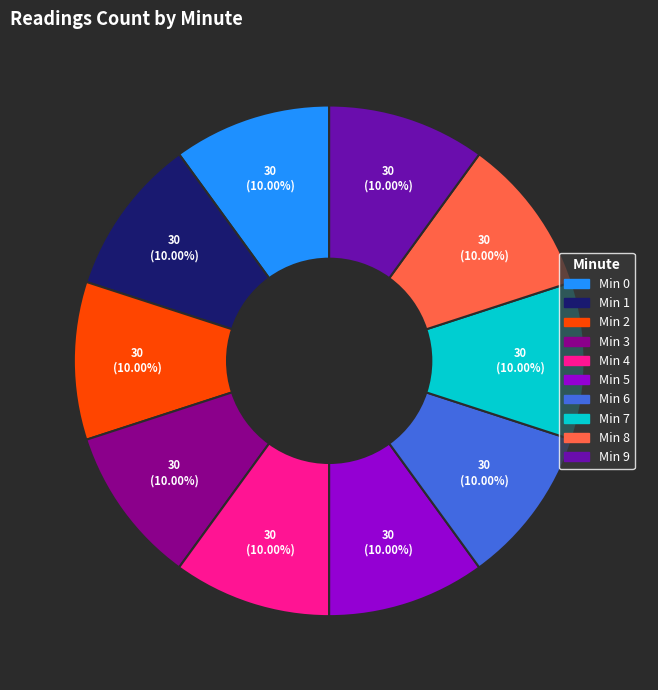

Is there any slice that represents more than half of the pie?

No